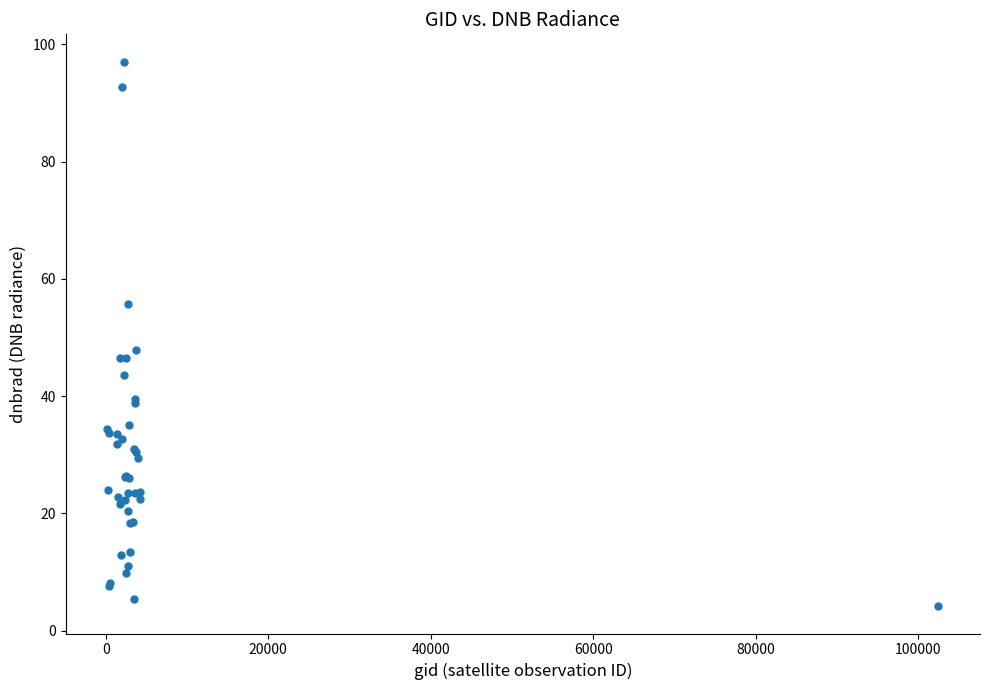

What Y value in the scatter plot is closest to 50?

47.9